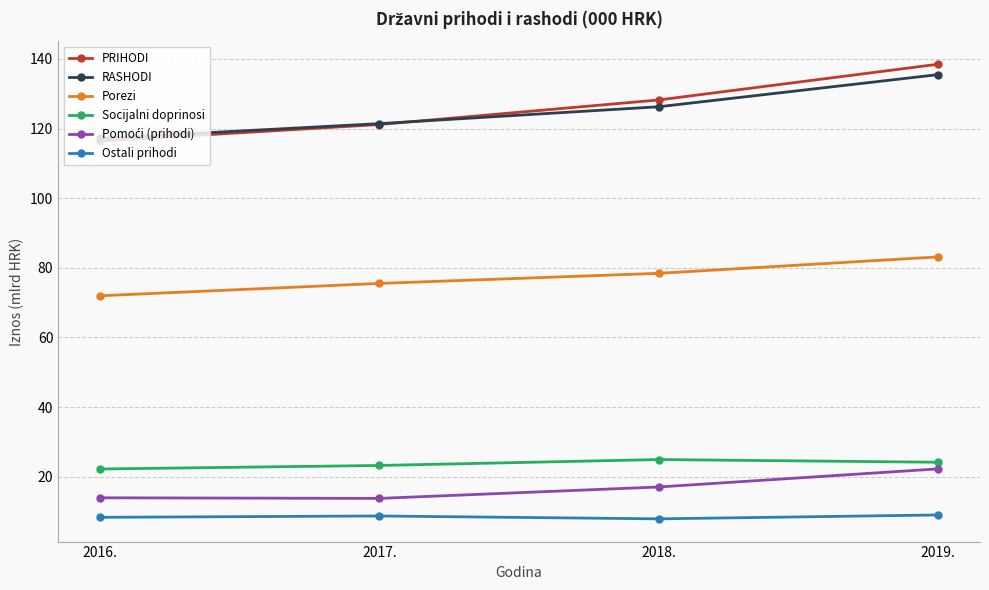

What is the spread (max minus min) of values at 2017.?

112.7